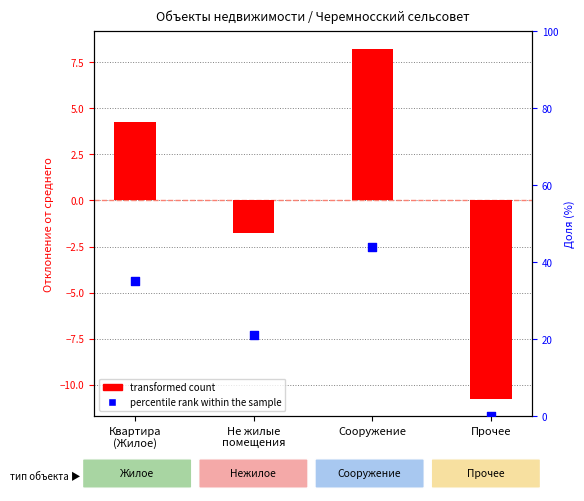

Which series has the widest spread of Y values?

percentile rank within the sample